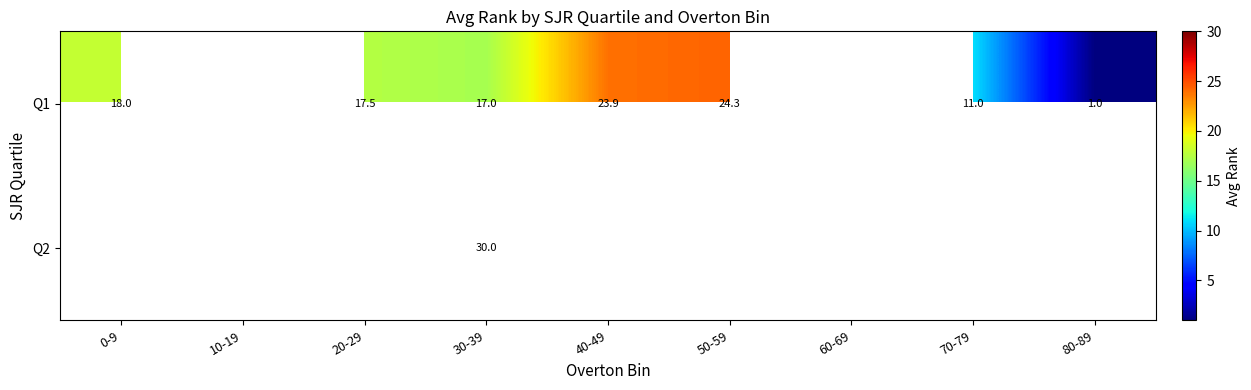

What is the sum of the Q1 values at 50-59 and 40-49?

48.2